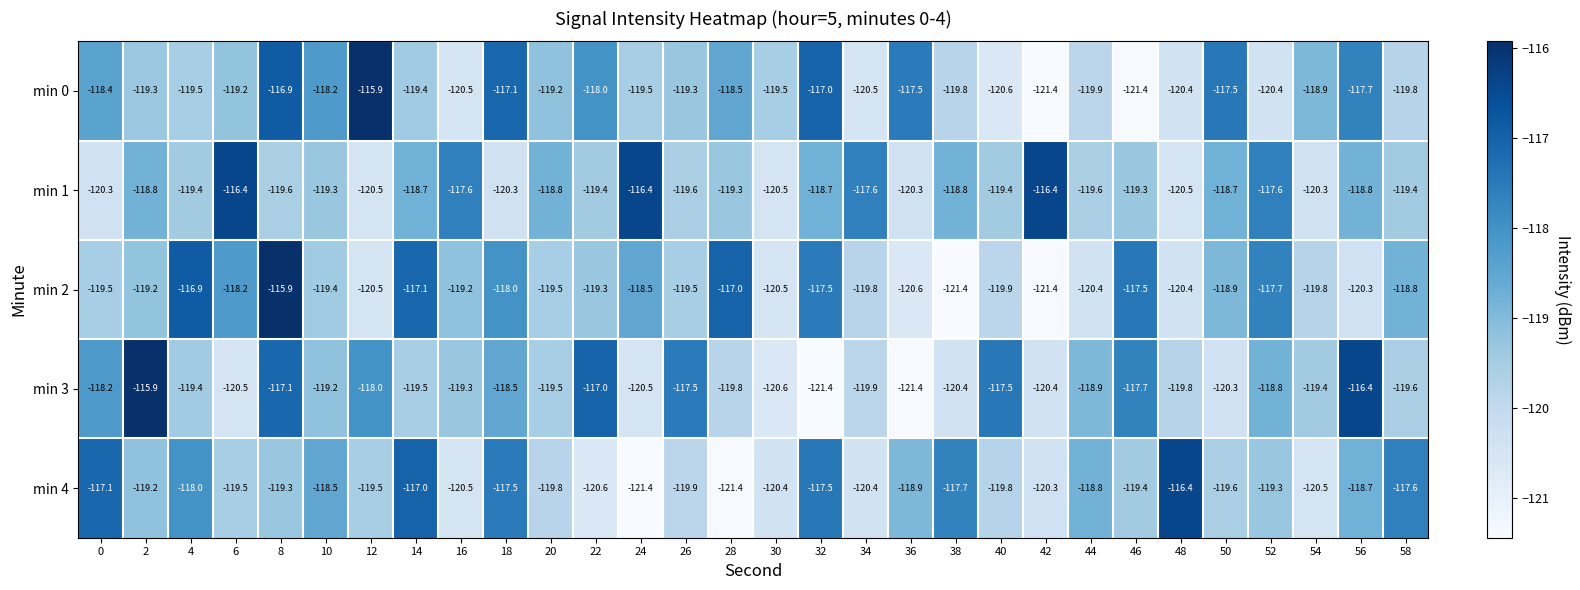

What is the maximum value shown in the chart?

-115.9